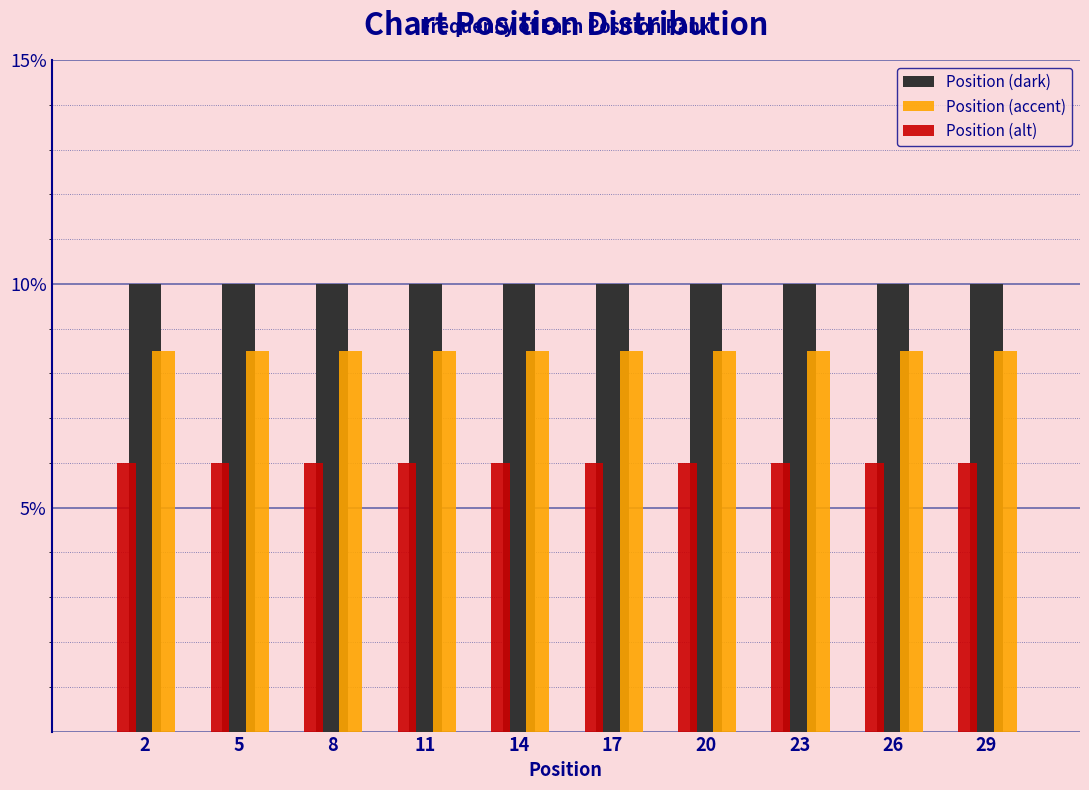

What is the maximum value for Position (alt)?

6.0